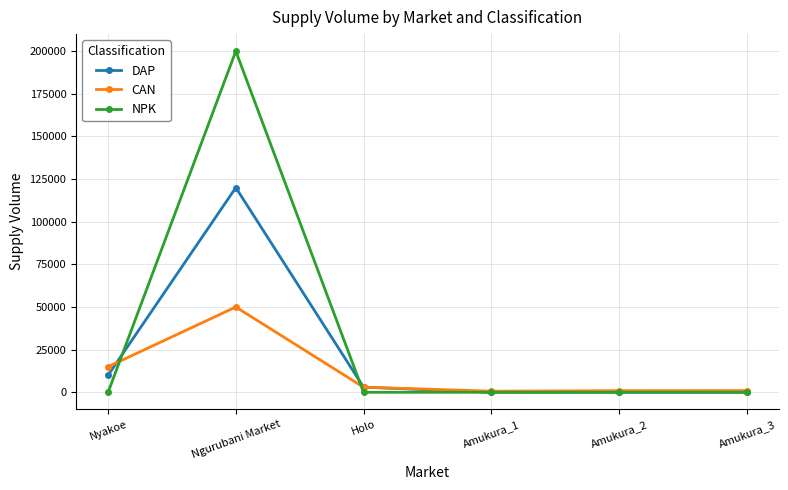

What position from the left is Holo?

3